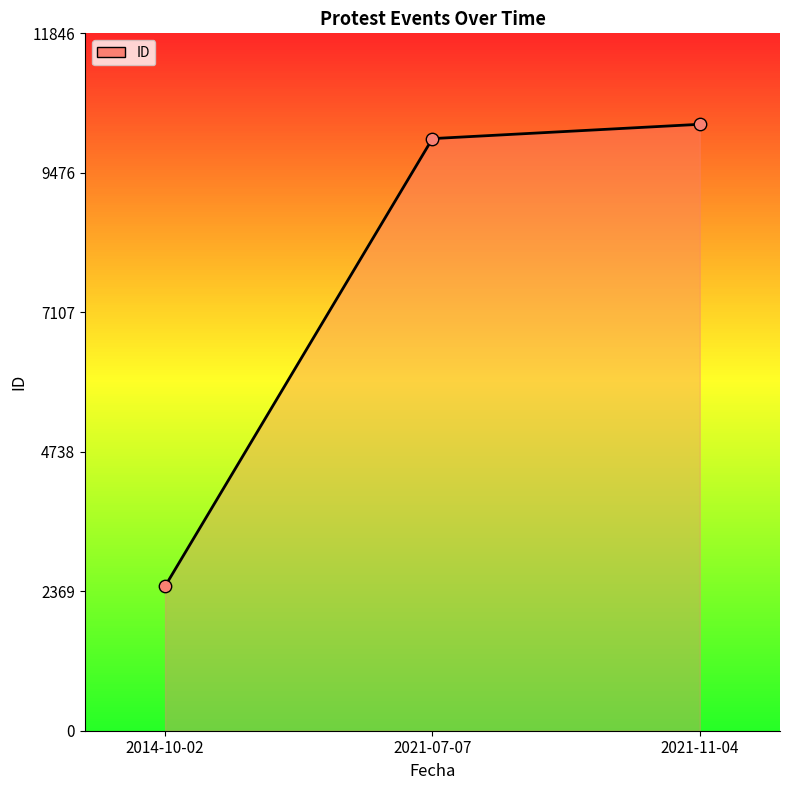

What is the change in value from 2014-10-02 to 2021-07-07?

+7603